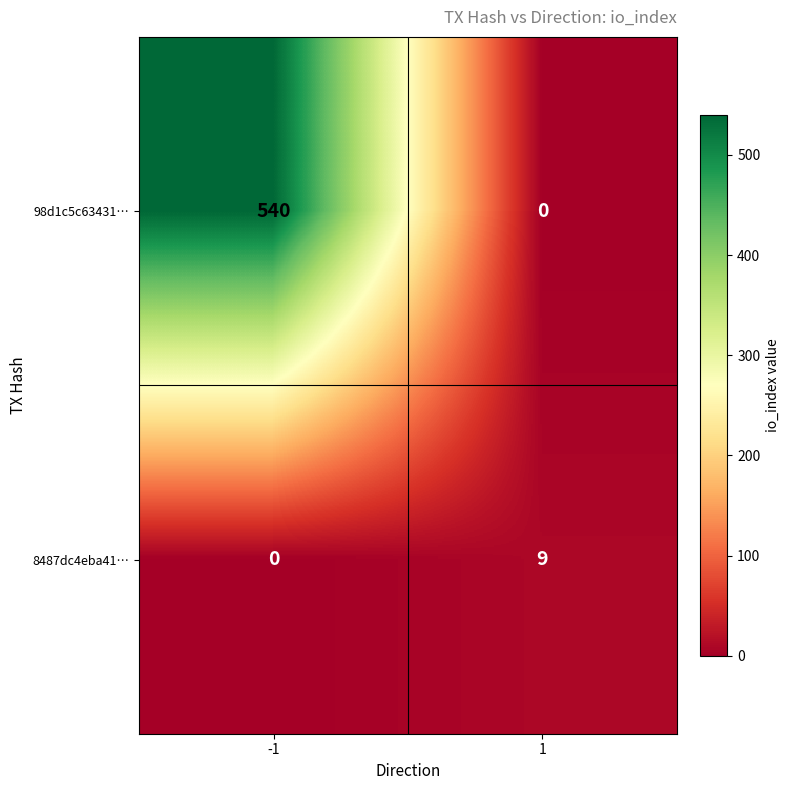

What is the sum of the 98d1c5c63431… values at -1 and 1?

540